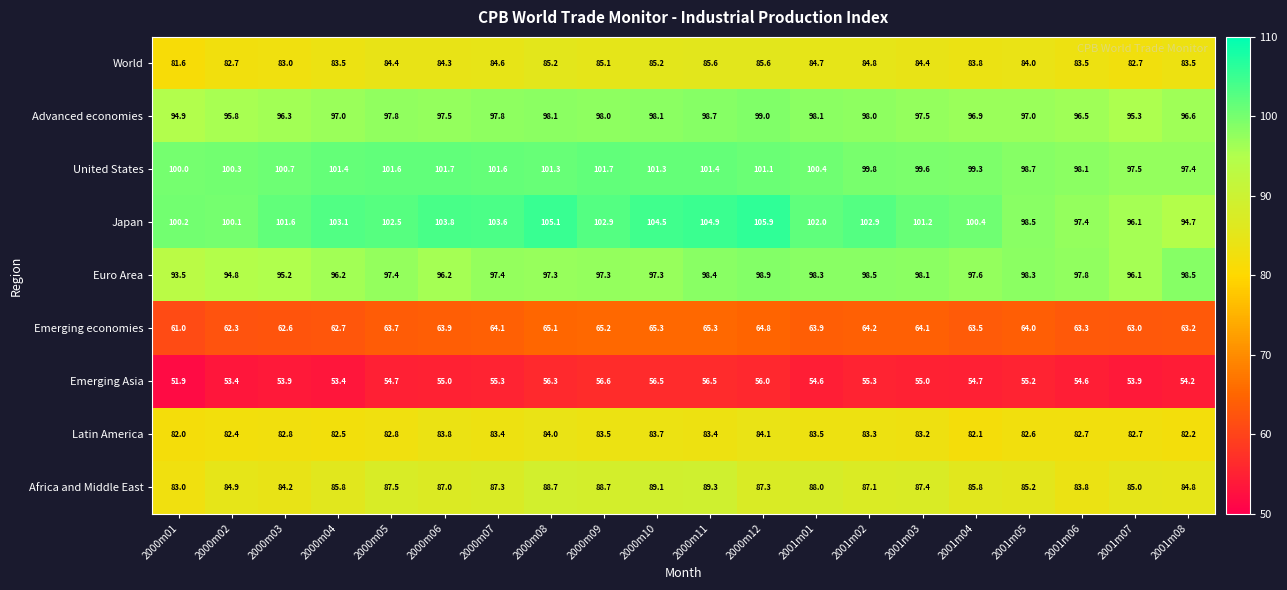

How many distinct data groups are displayed?

9